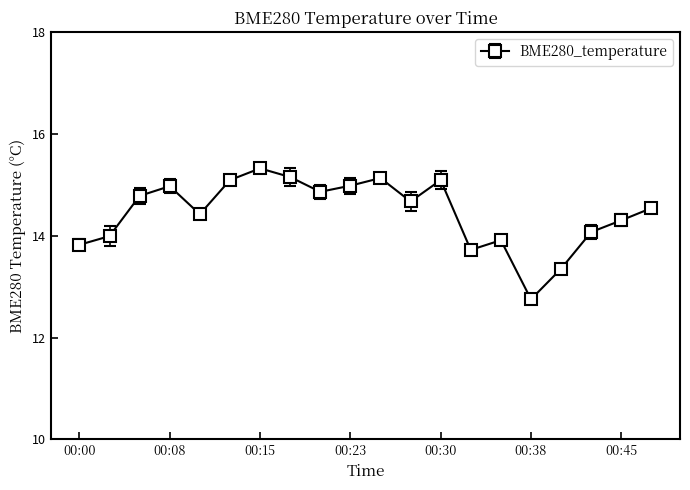

True or false: there are more than 2 points higher than both neighbors.

True